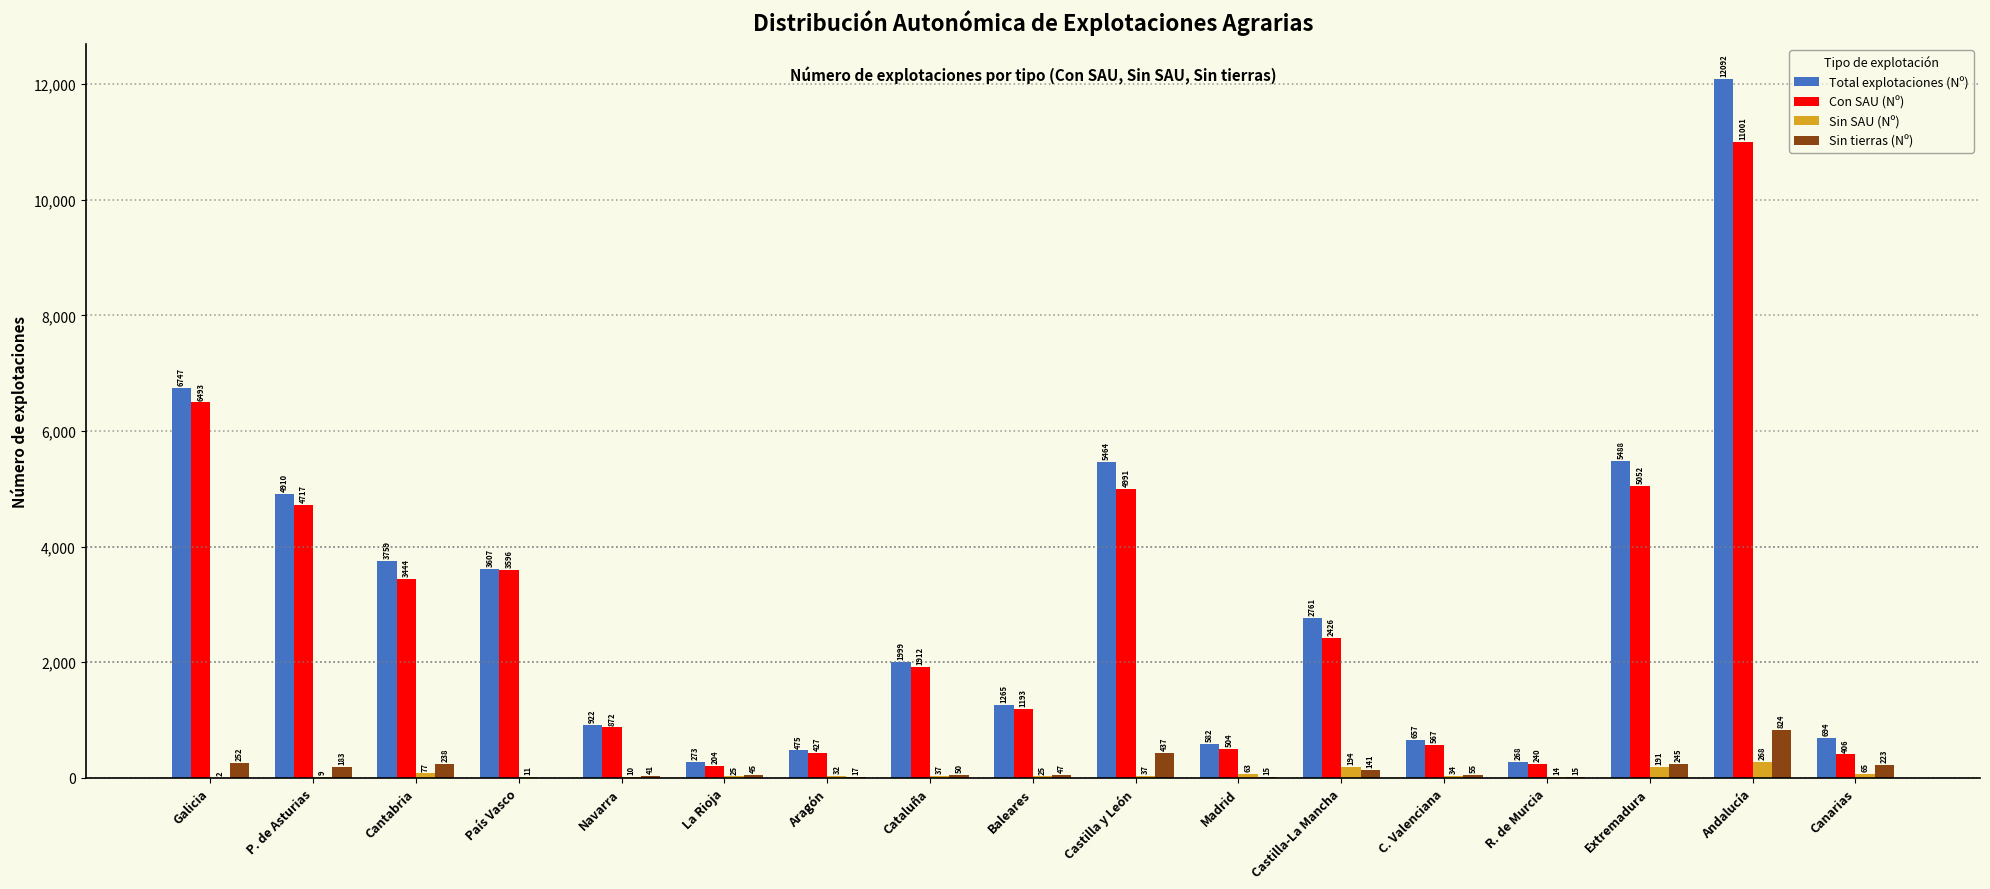

What is the maximum value shown in the chart?

12092